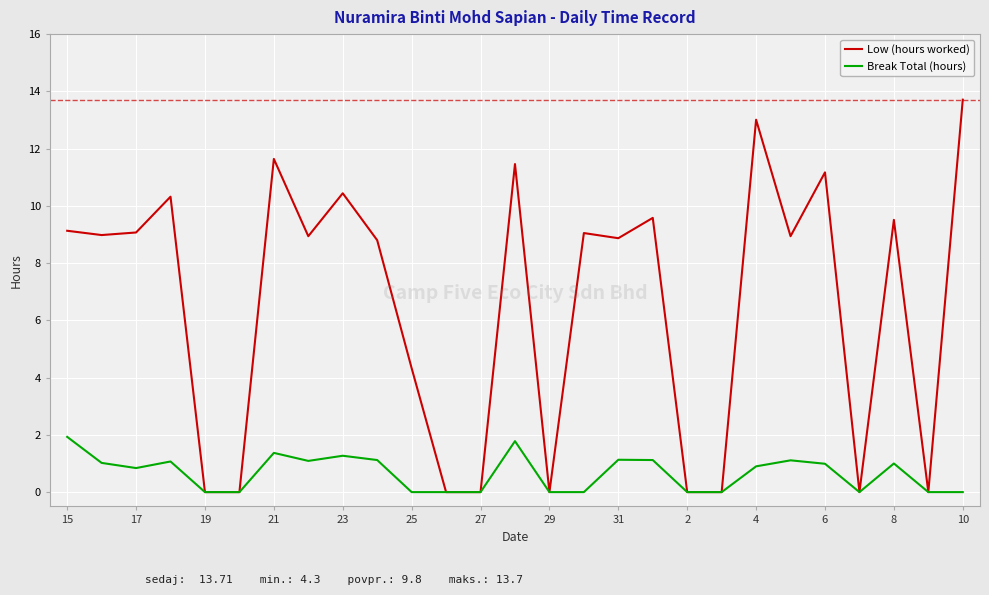

Which series has the largest total across all categories?

Low (hours worked)